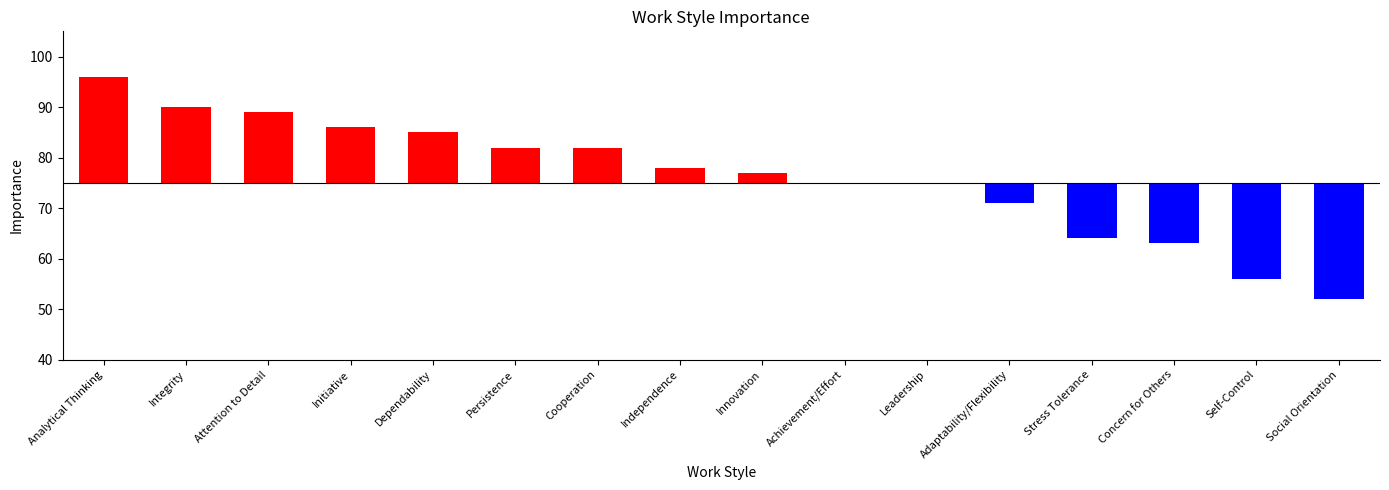

How many values are below 3?

8